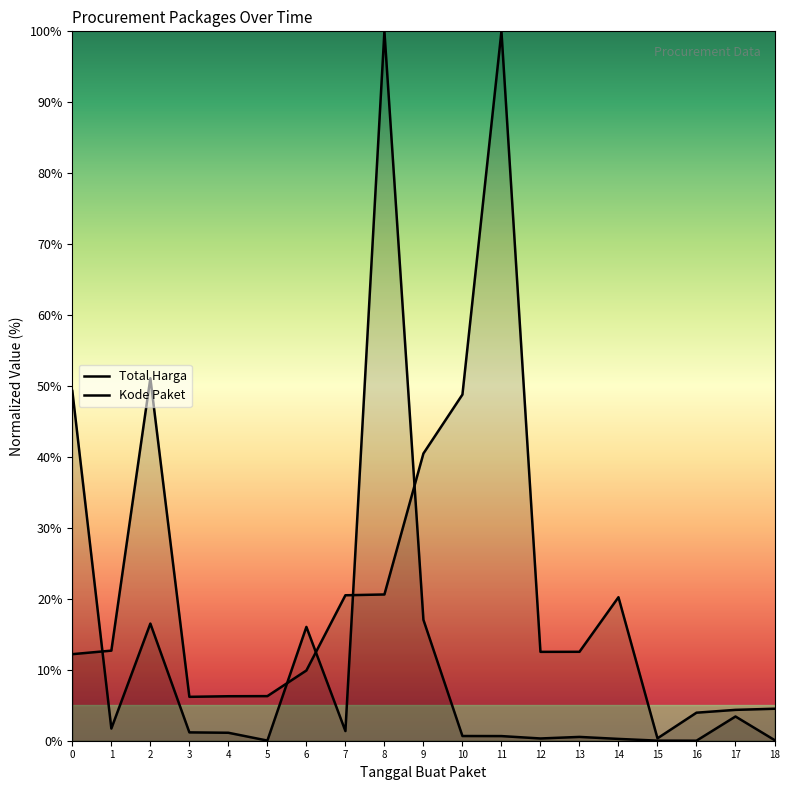

How many data points in Kode Paket are less than 12?

8